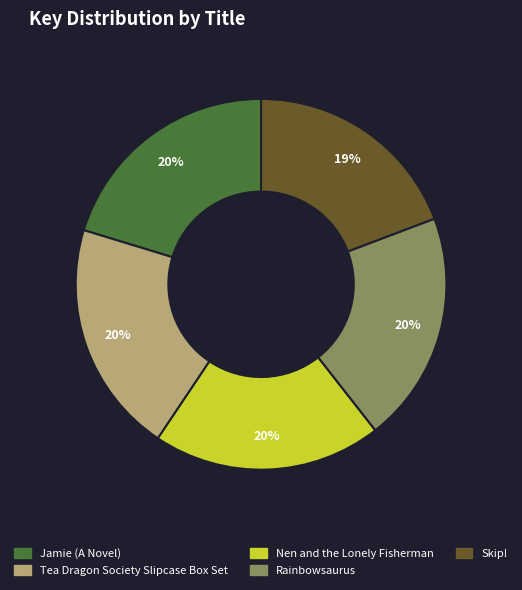

Which slice is the smallest?

Skip!